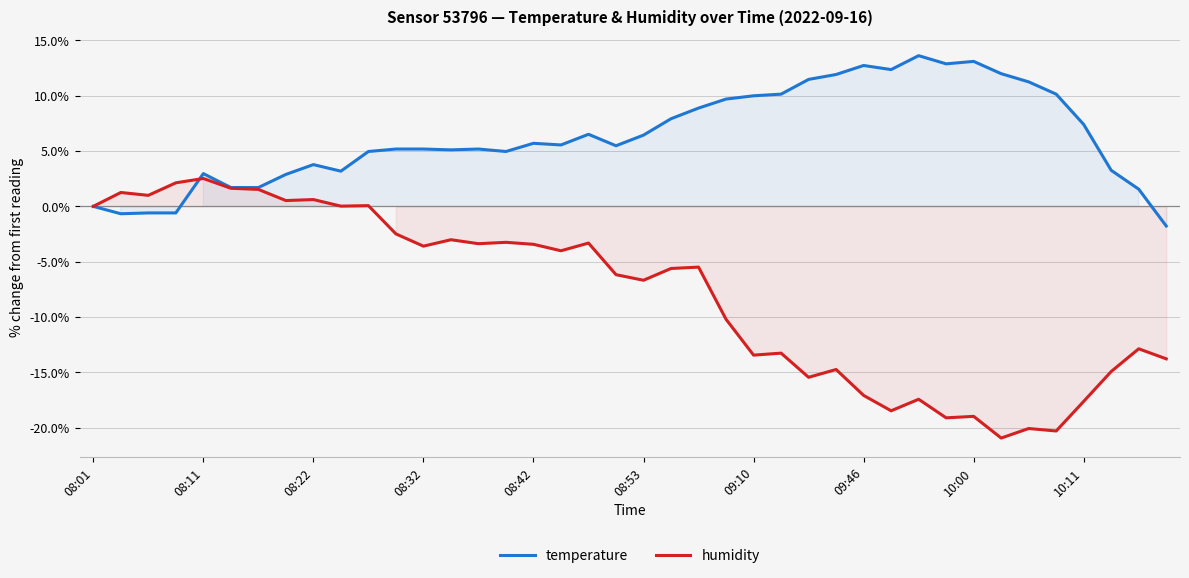

Is the value of humidity at 27 greater than the value of temperature at 10?

No